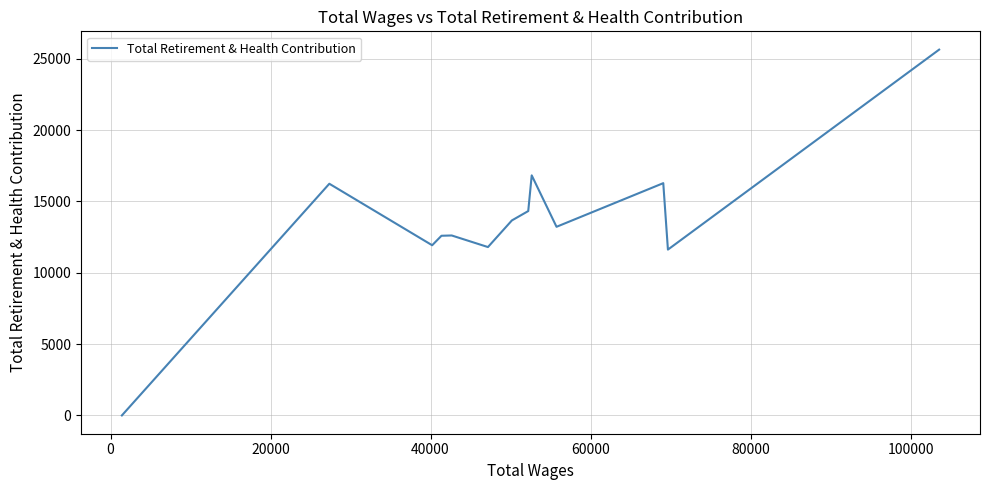

What is the average value?

13593